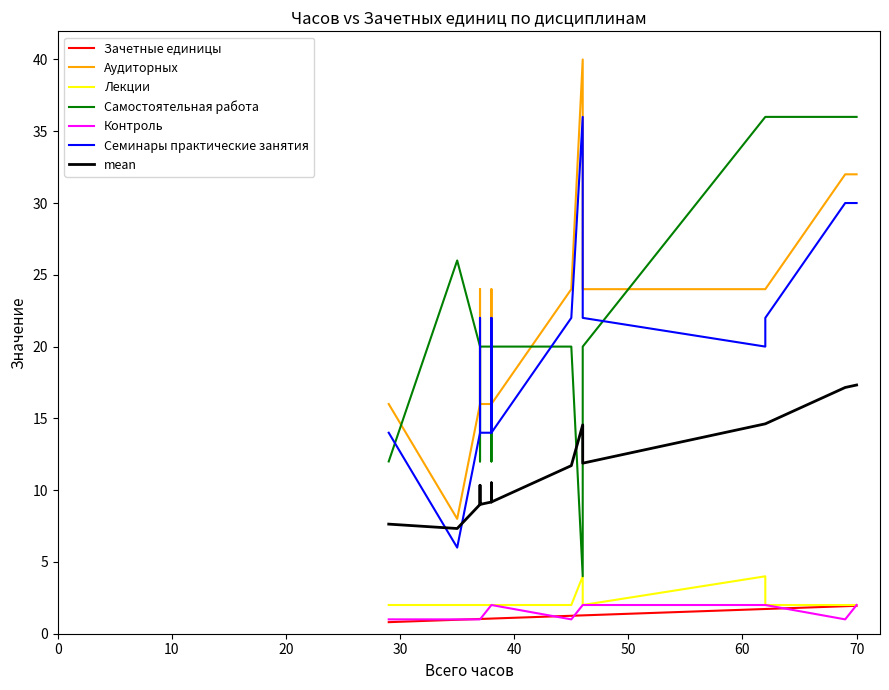

What is the value of the Семинары практические занятия point at the 9th from the left?

14.0